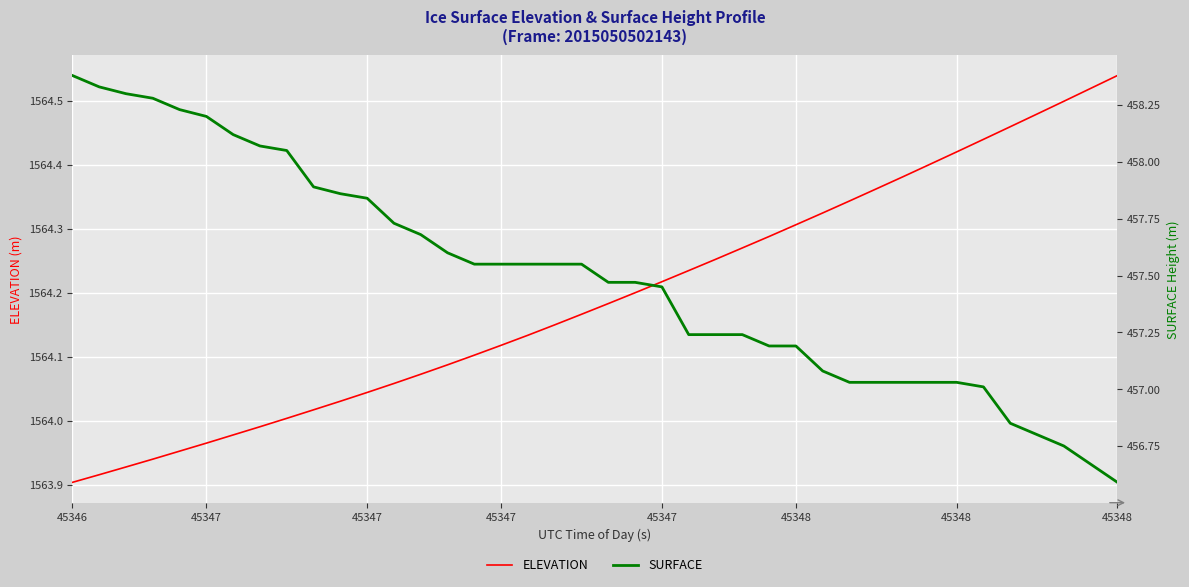

What is the sum of all ELEVATION values?

62567.7